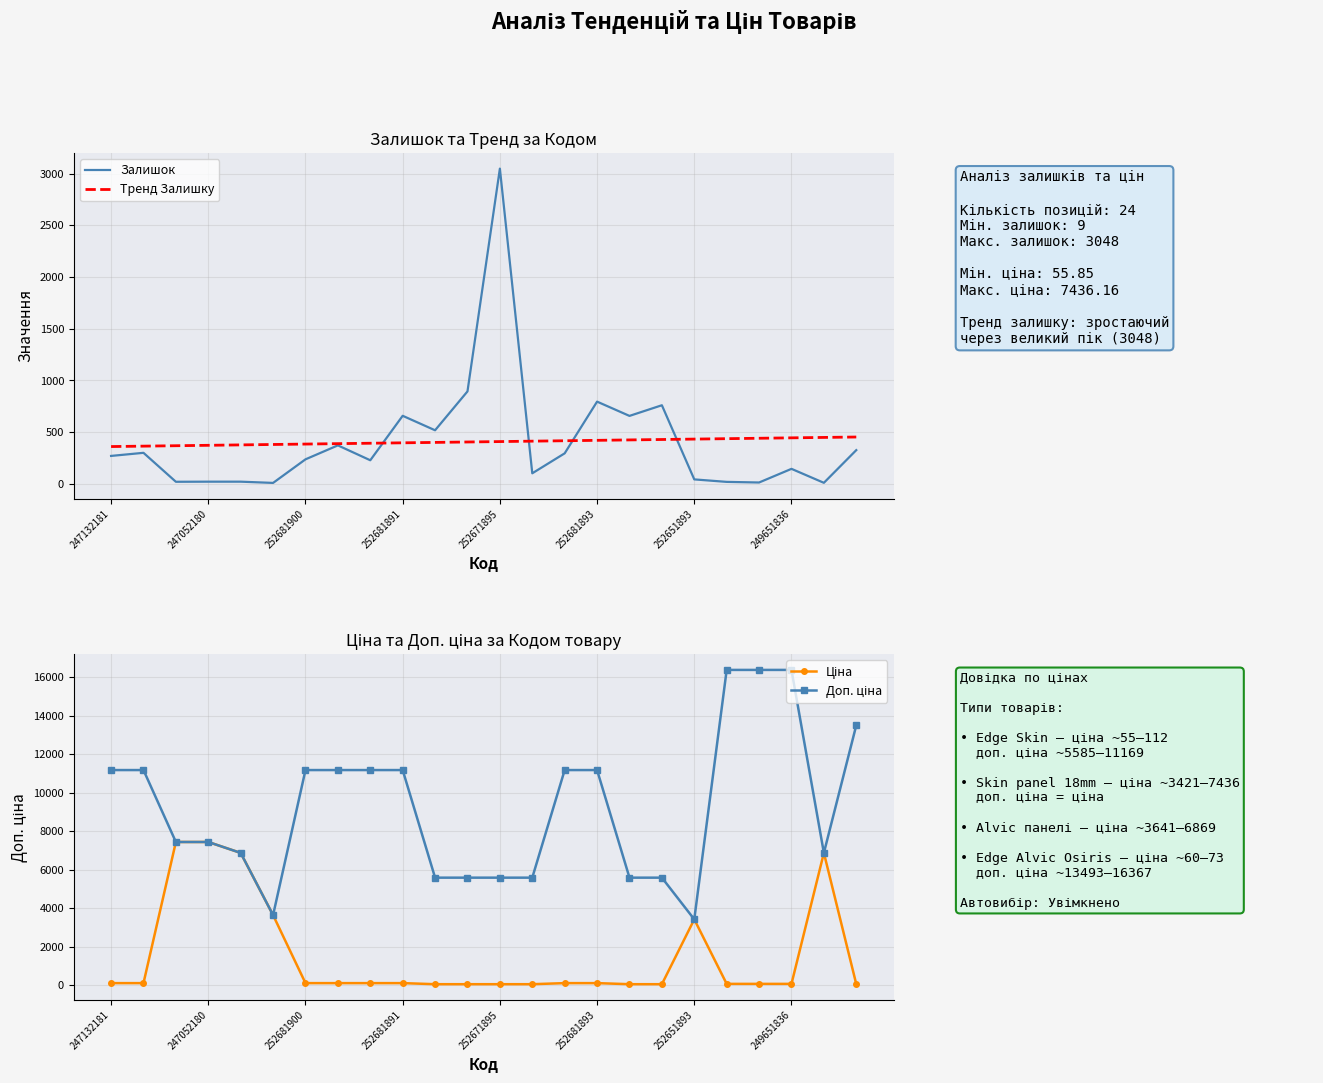

Reading left to right, extract all data points from this chart.

Залишок: 270.0	300.0	20.0	21.0	21.0	9.0	237.0	372.0	228.0	658.0	518.0	894.0	3048.0	102.0	295.0	795.0	657.0	760.0	43.0	19.0	13.0	145.0	10.0	326.0
Тренд Залишку: 360.6	364.6	368.6	372.6	376.6	380.6	384.6	388.7	392.7	396.7	400.7	404.7	408.7	412.7	416.7	420.7	424.8	428.8	432.8	436.8	440.8	444.8	448.8	452.8
Ціна: 111.7	111.7	7436.2	7436.2	6869.4	3640.8	111.7	111.7	111.7	111.7	55.9	55.9	55.9	55.9	111.7	111.7	55.9	55.9	3420.6	72.7	72.7	72.7	6869.4	60.0
Доп. ціна: 11169.0	11169.0	7436.2	7436.2	6869.4	3641.0	11169.0	11169.0	11169.0	11169.0	5585.0	5585.0	5585.0	5585.0	11169.0	11169.0	5585.0	5585.0	3421.0	16366.5	16366.5	16366.5	6869.4	13493.2